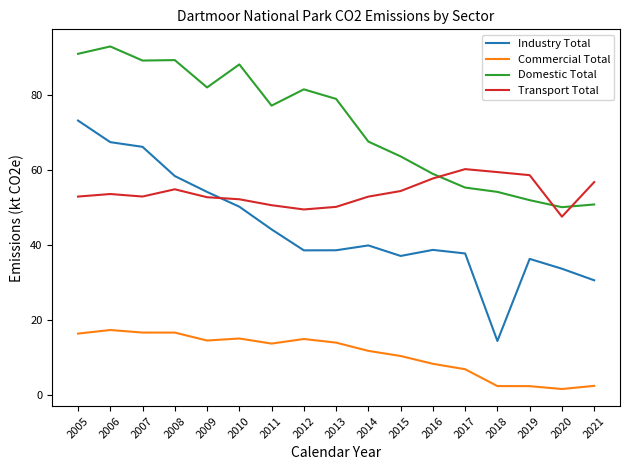

Where does the Commercial Total series first go above 13?

2005